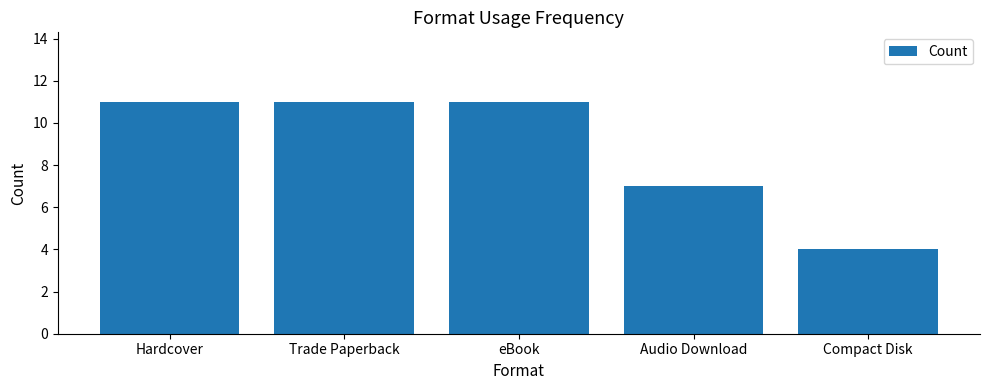

What is the approximate value at Hardcover?

11